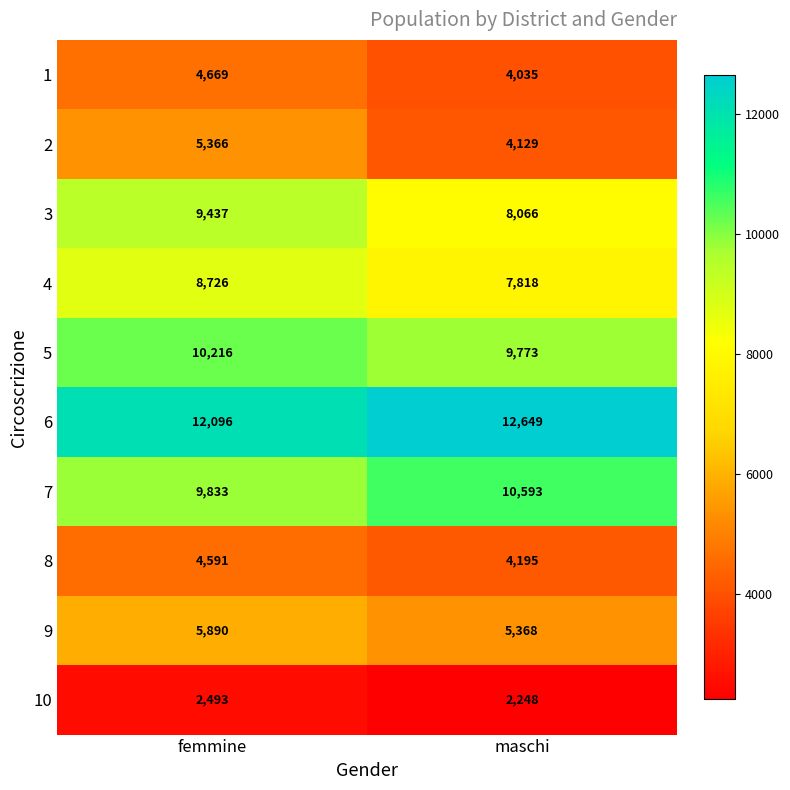

What is the difference between the highest and lowest values at femmine?

9603